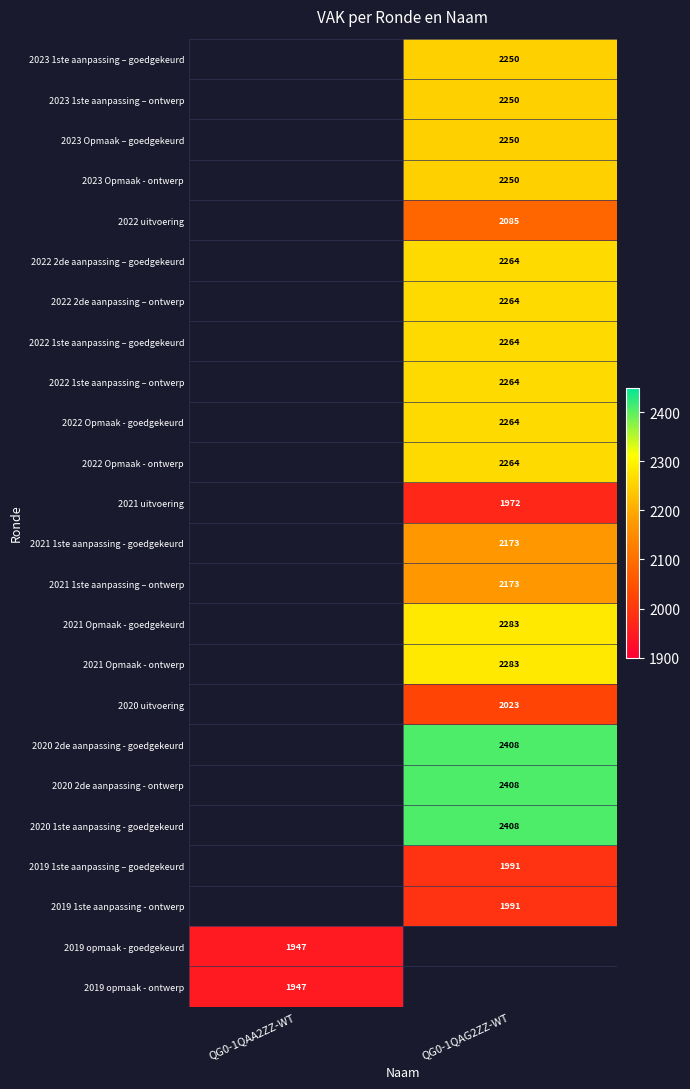

Is it true that 2022 Opmaak - ontwerp equals 2264 at QG0-1QAG2ZZ-WT?

True